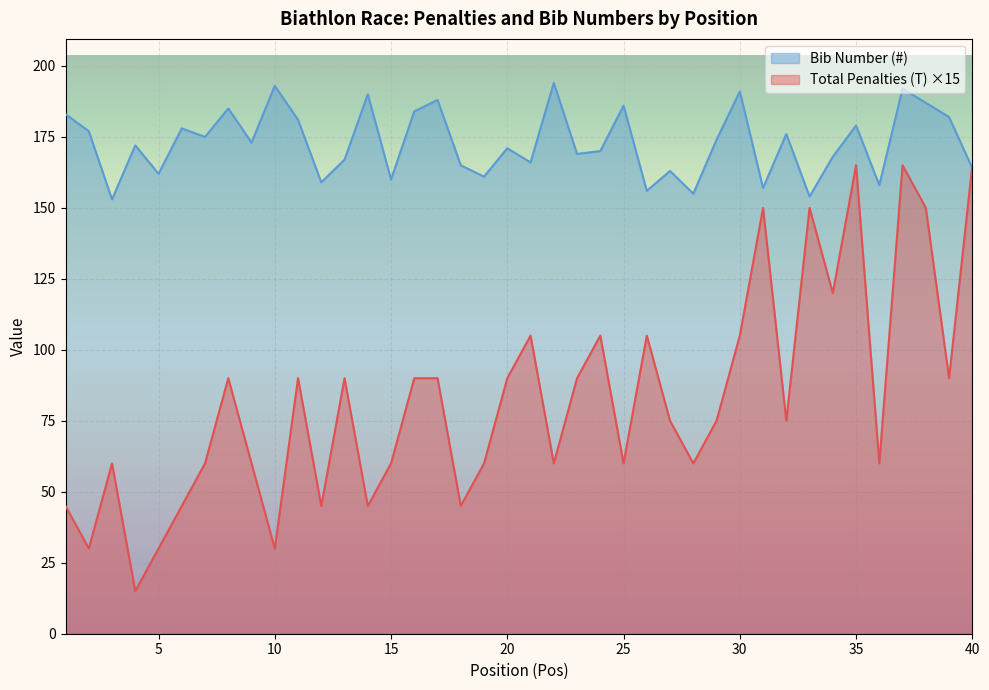

What are all the series names shown in the legend?

Bib Number (#), Total Penalties (T) ×15